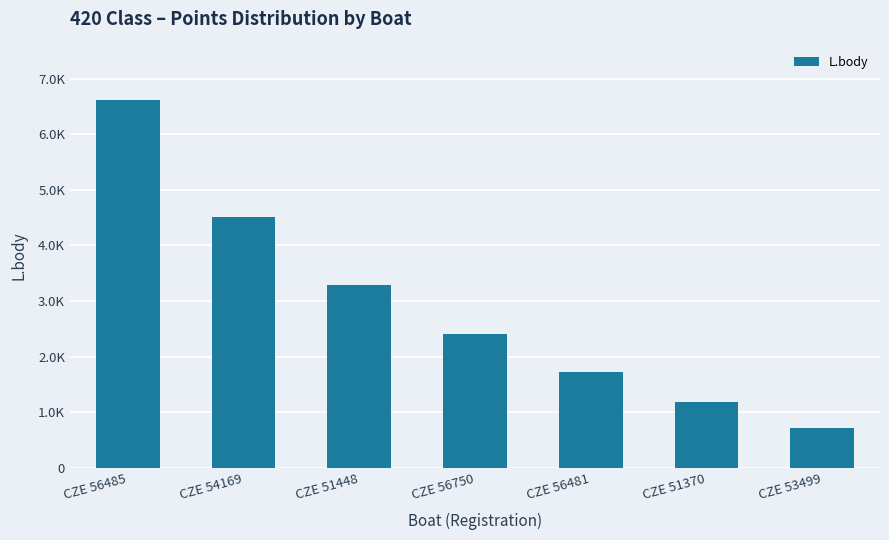

Does the chart contain any negative values?

No